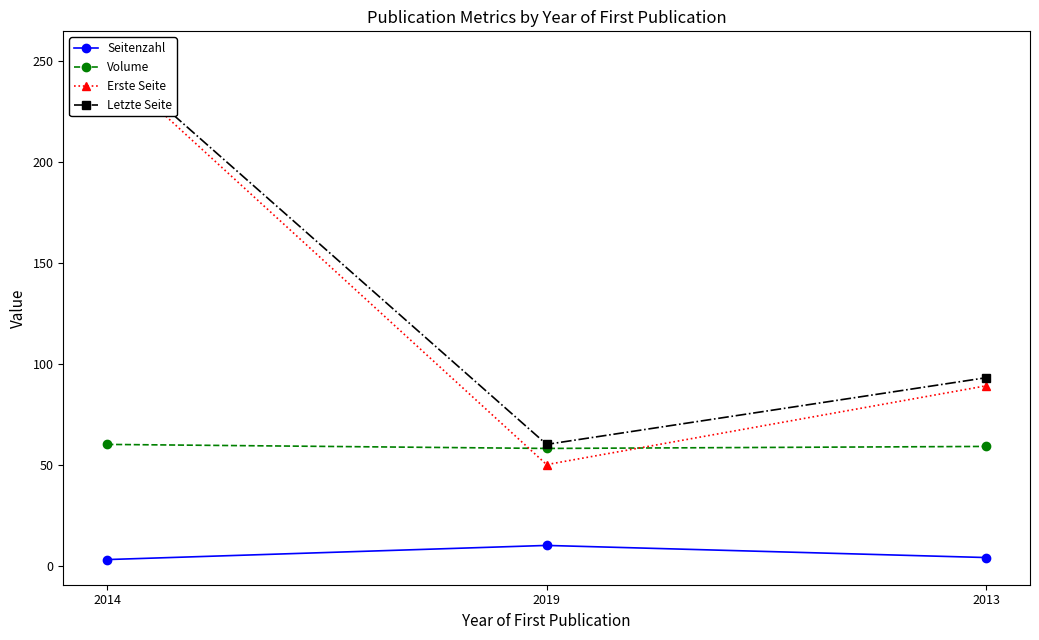

Reading left to right, extract all data points from this chart.

Seitenzahl: 3	10	4
Volume: 60	58	59
Erste Seite: 249	50	89
Letzte Seite: 252	60	93